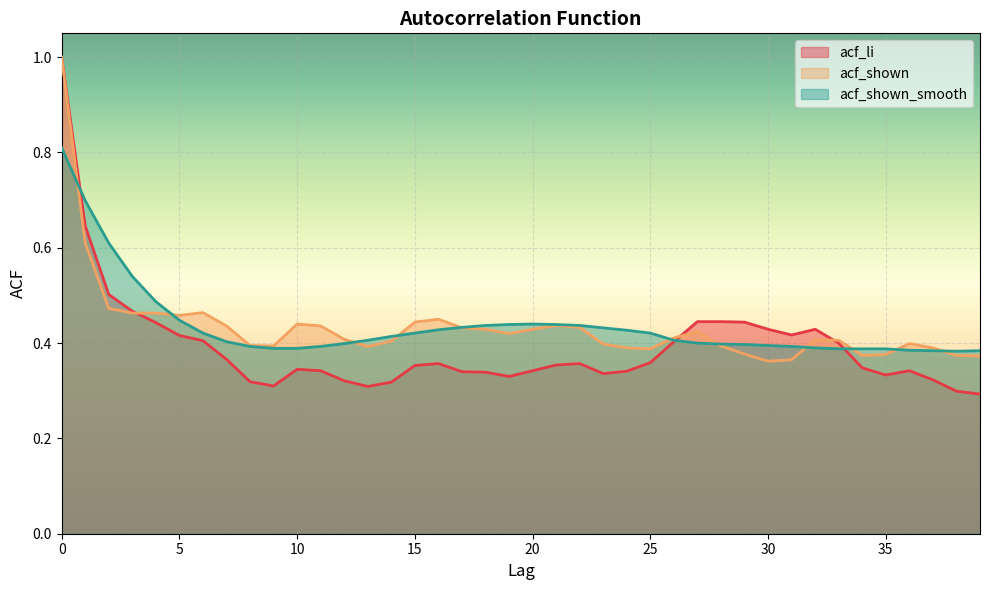

Rank the categories by acf_li value from highest to lowest.

0, 1, 2, 3, 27, 28, 29, 4, 30, 32, 31, 5, 6, 26, 33, 7, 25, 16, 22, 21, 15, 34, 10, 11, 20, 36, 24, 17, 18, 23, 35, 19, 37, 12, 8, 14, 9, 13, 38, 39